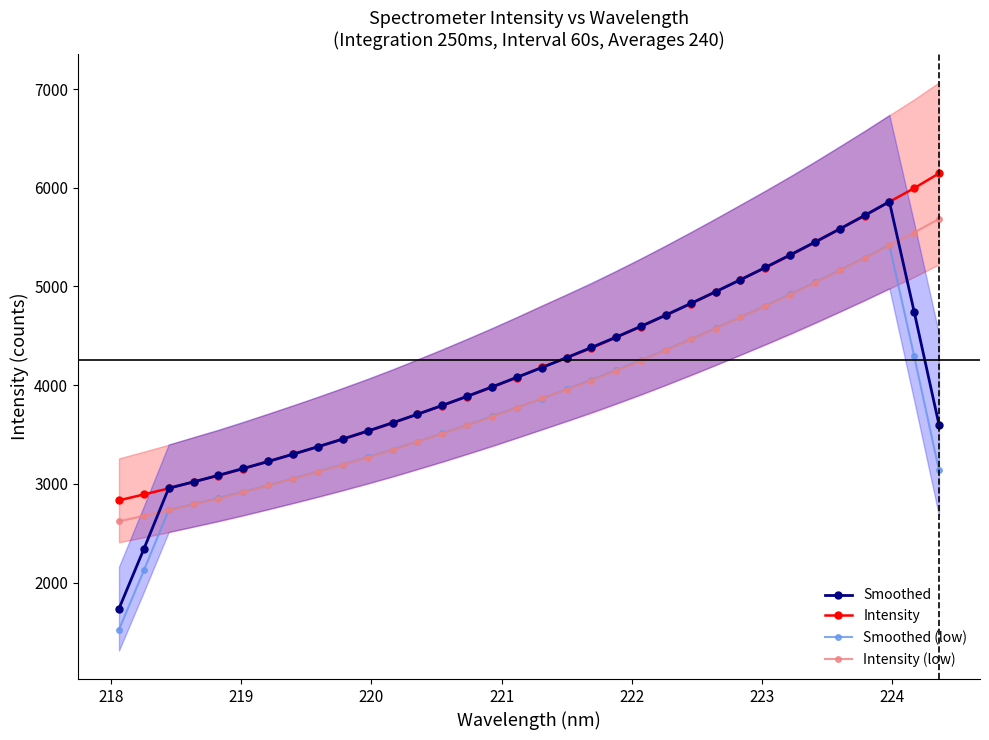

What is the lowest value of the Intensity series?

2833.4